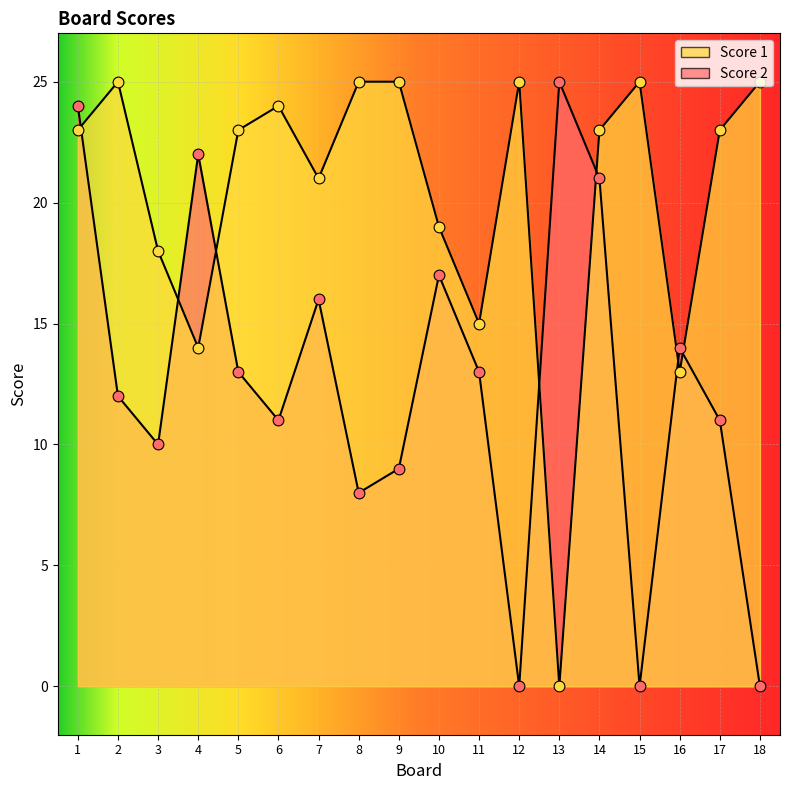

At how many categories does at least one series exceed 1?

18